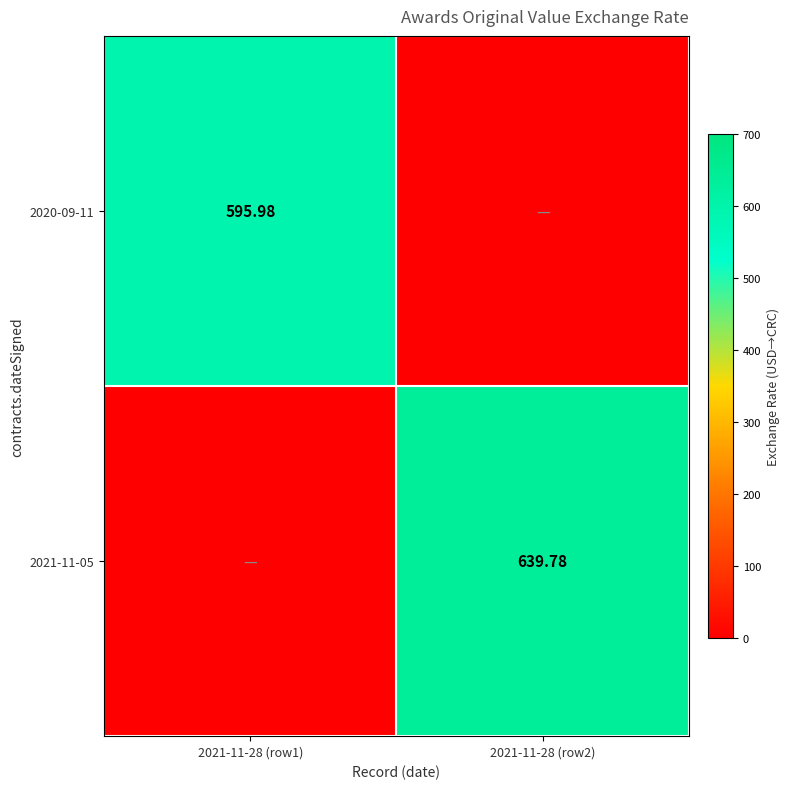

List the series in order of their peak value, highest first.

2021-11-05, 2020-09-11